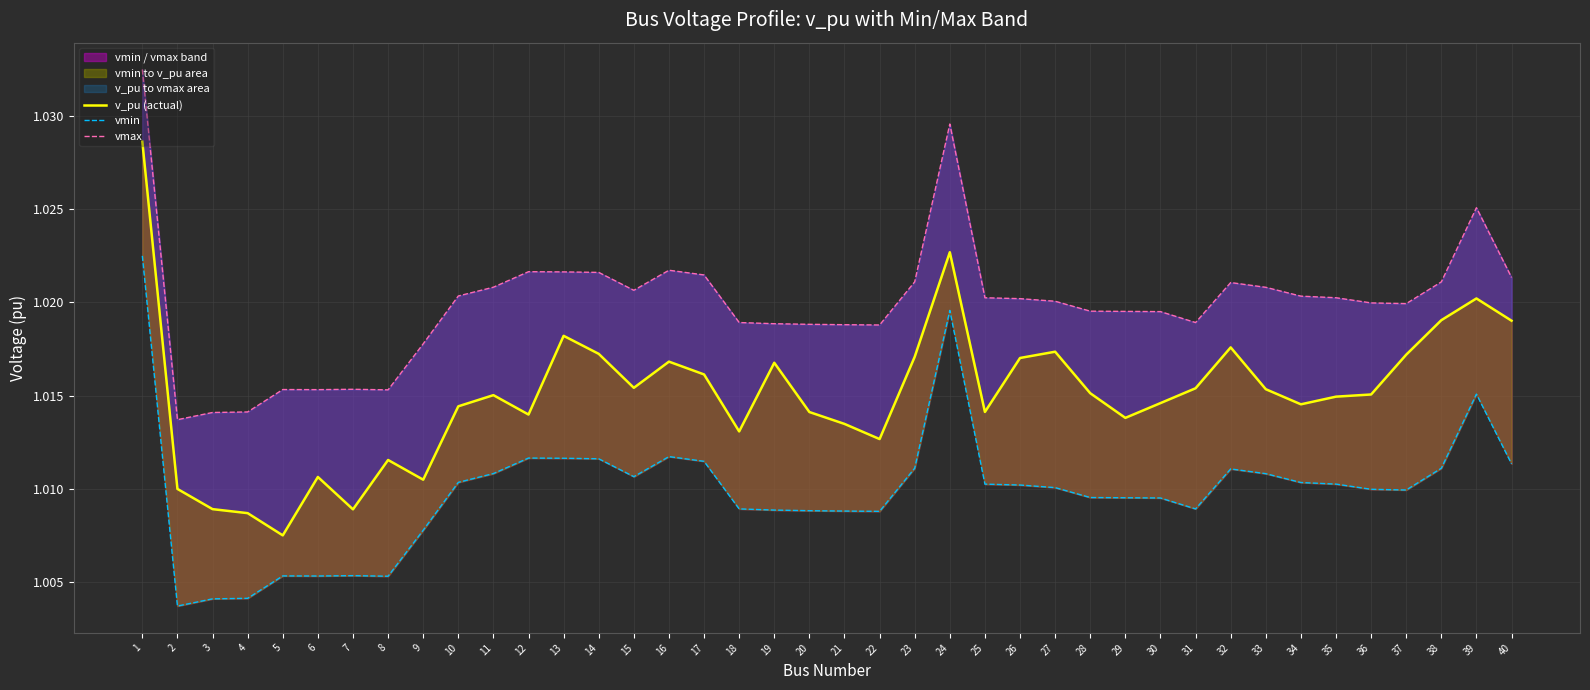

What is the approximate value of vmax at 22?

1.0